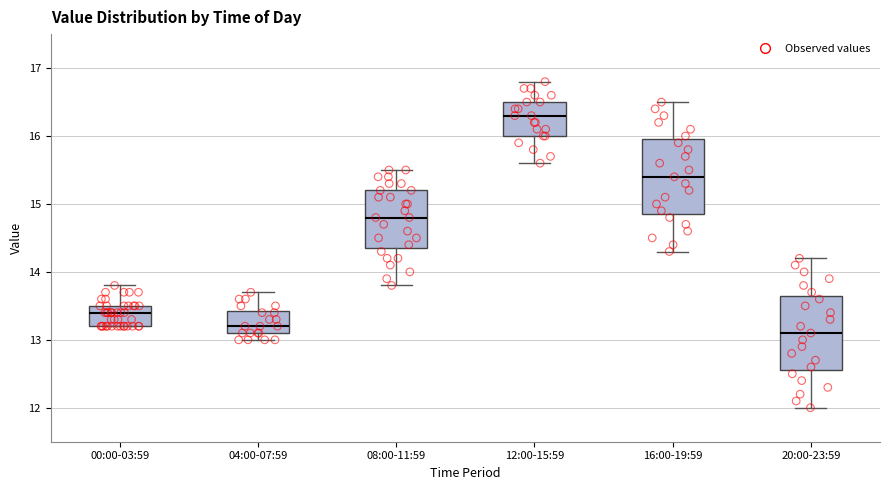

Which box's median line is the highest?

12:00-15:59